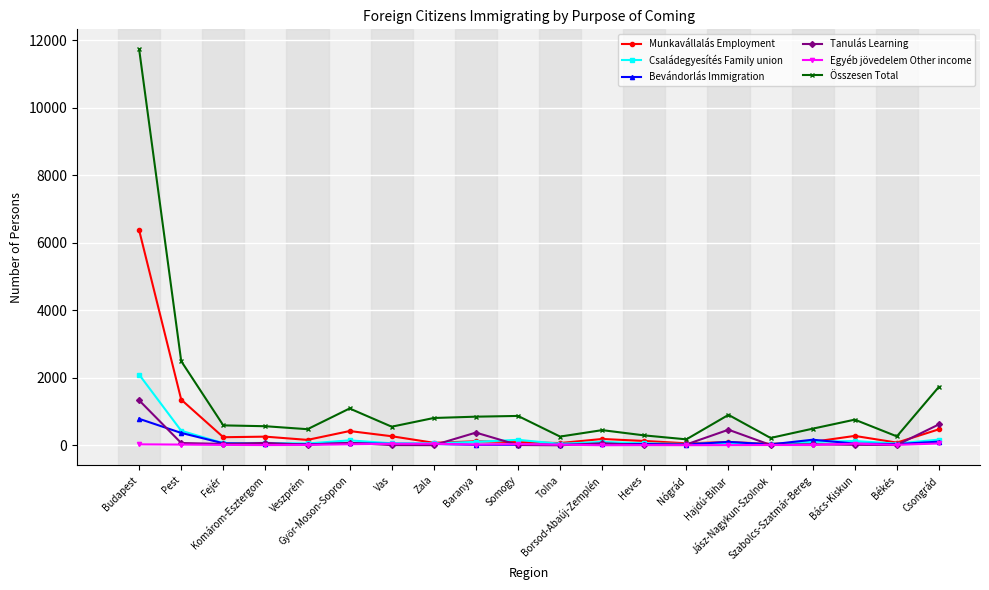

What is the highest value of the Összesen Total series?

11743